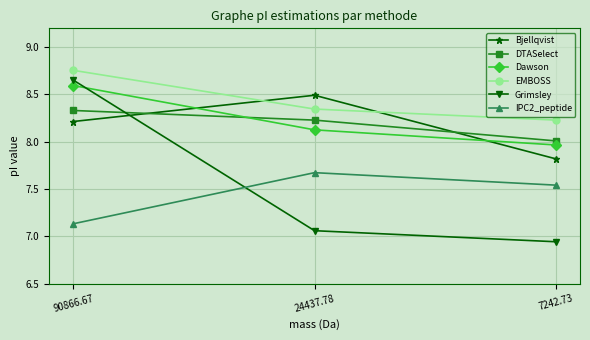

Which series has the widest spread of values?

Grimsley